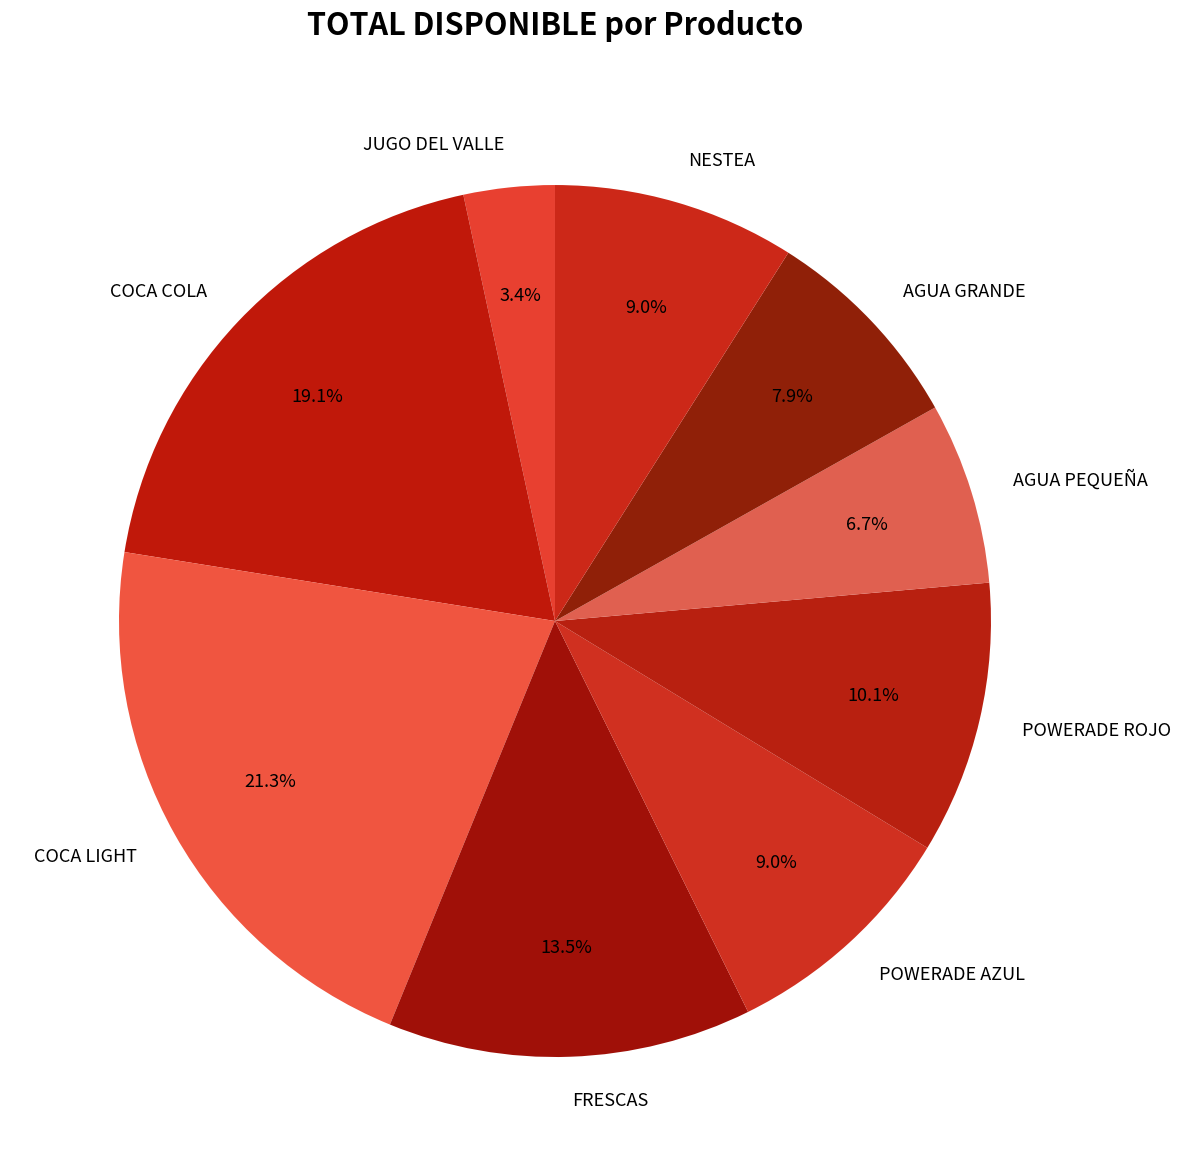

To the nearest percent, what portion does COCA COLA represent?

19%